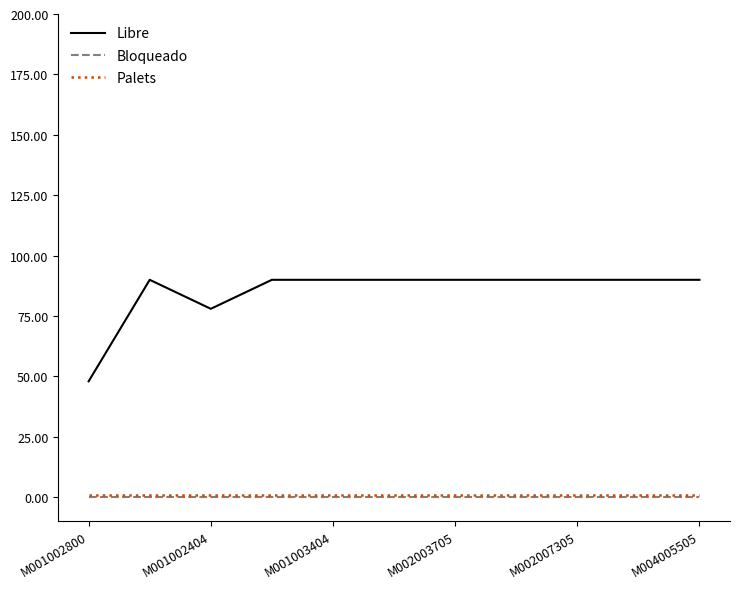

Which series has the largest total across all categories?

Libre